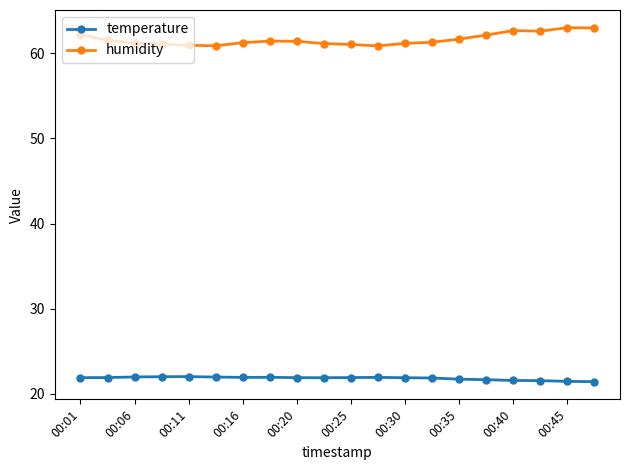

What is the sum of all humidity values?

1232.5